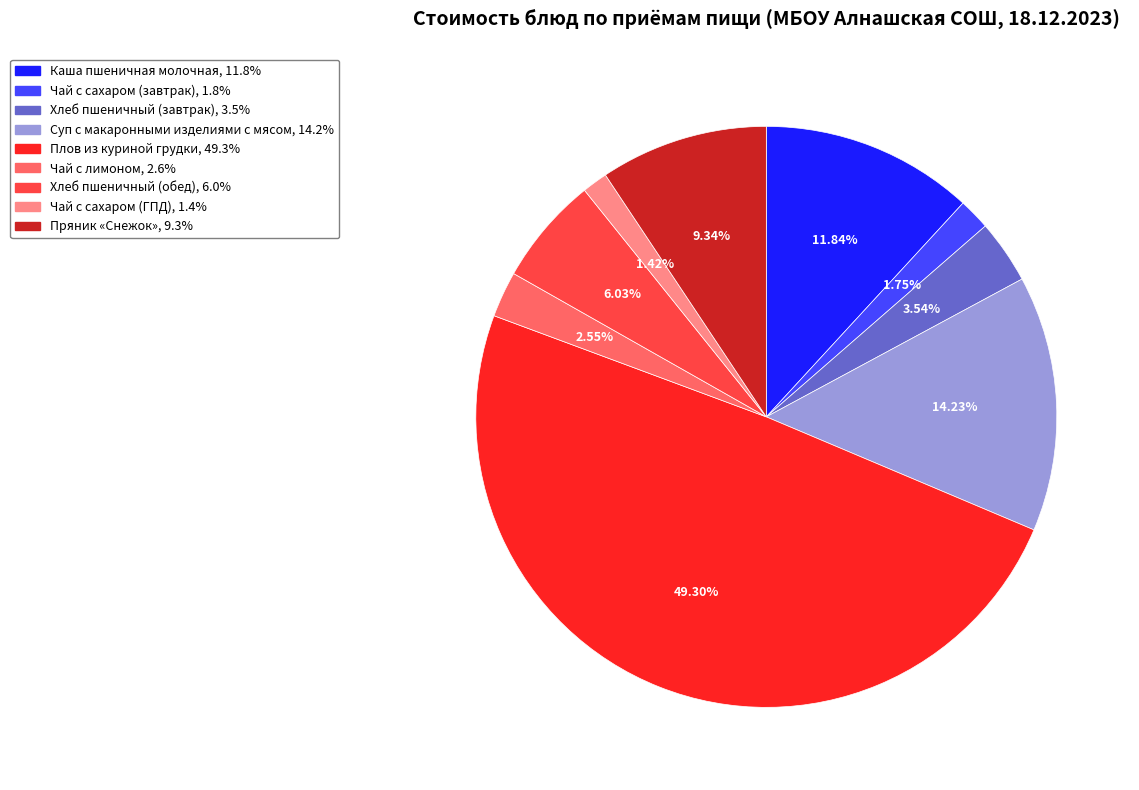

Is it true that Каша пшеничная молочная is 12% of the pie?

True